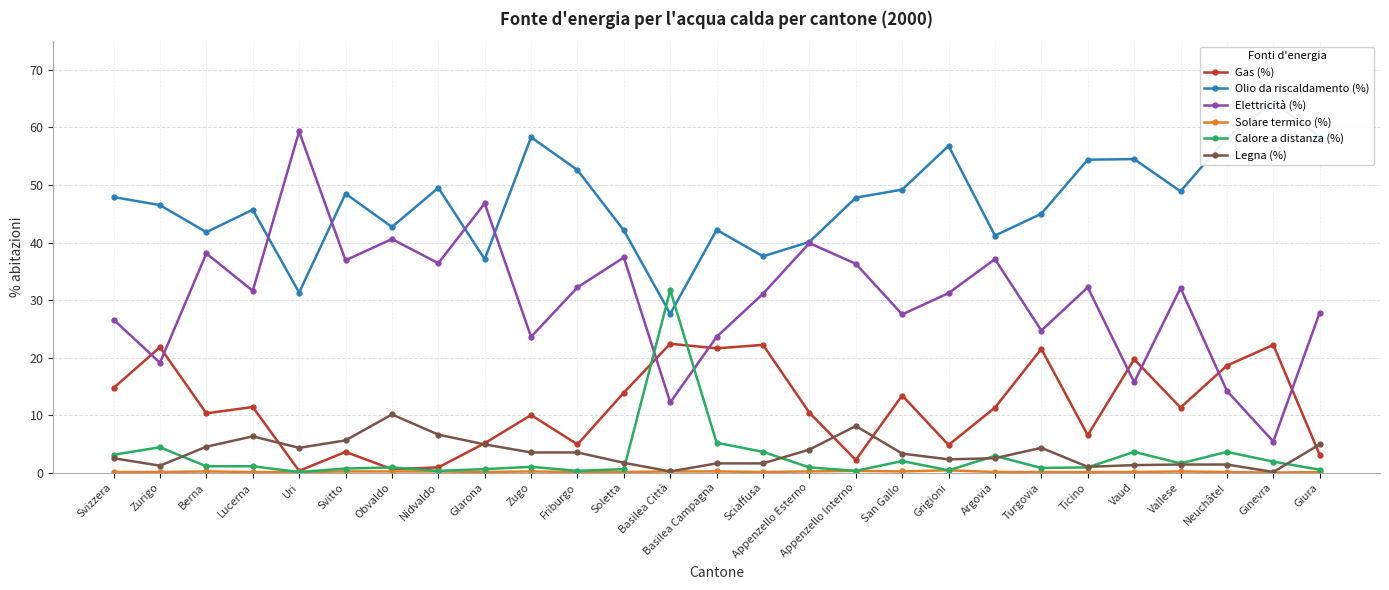

How many data points in Elettricità (%) are less than 31?

11